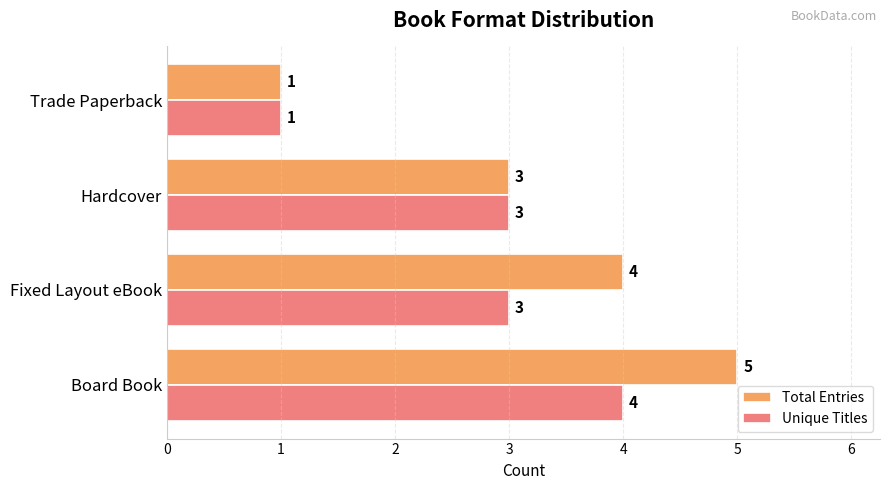

List the series in order of their overall mean, highest first.

Total Entries, Unique Titles